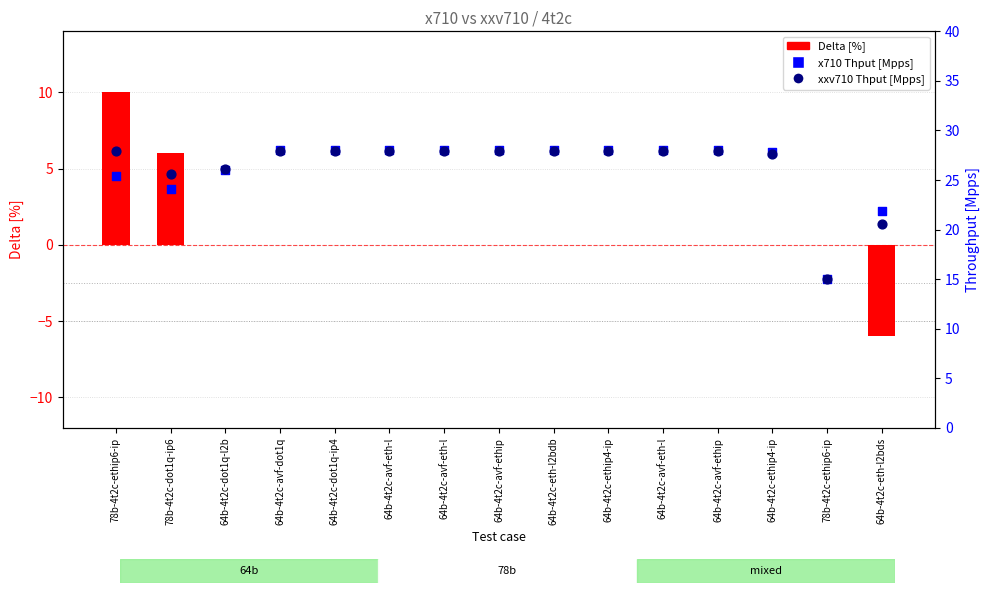

Which series reaches the minimum Y coordinate?

Delta [%]